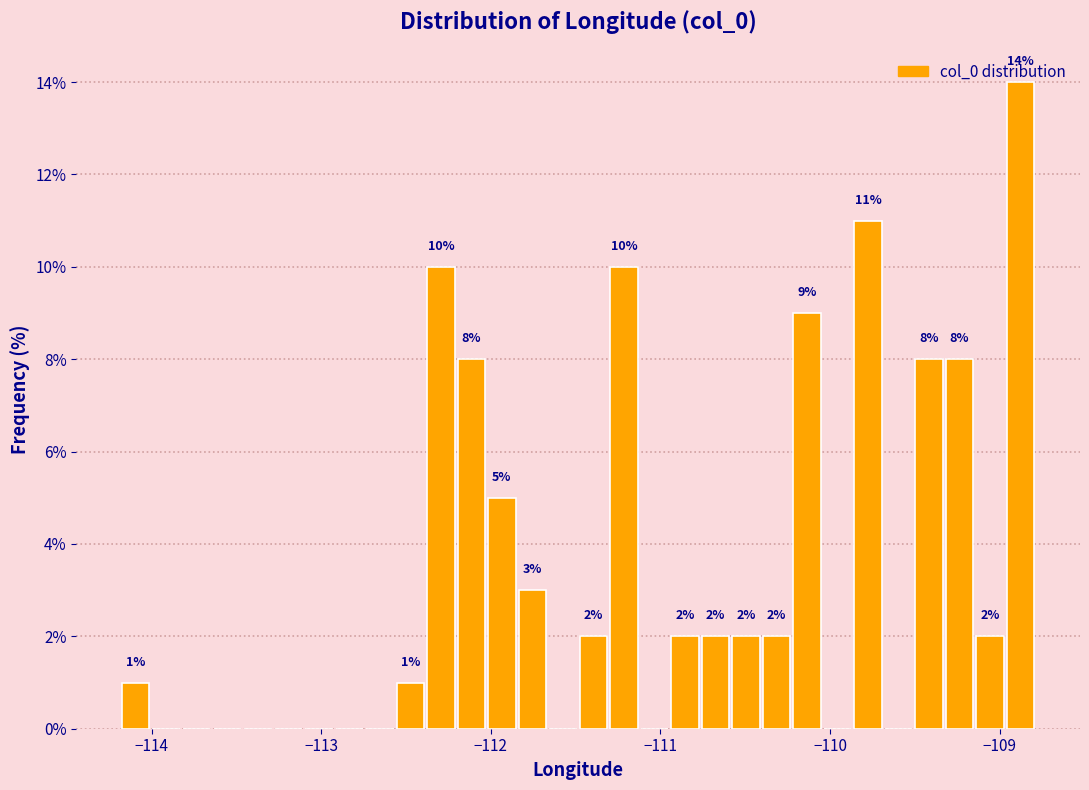

Around what value on the x-axis is the tallest bar? Give the approximate position of its centre, as read against the axis.

-108.9